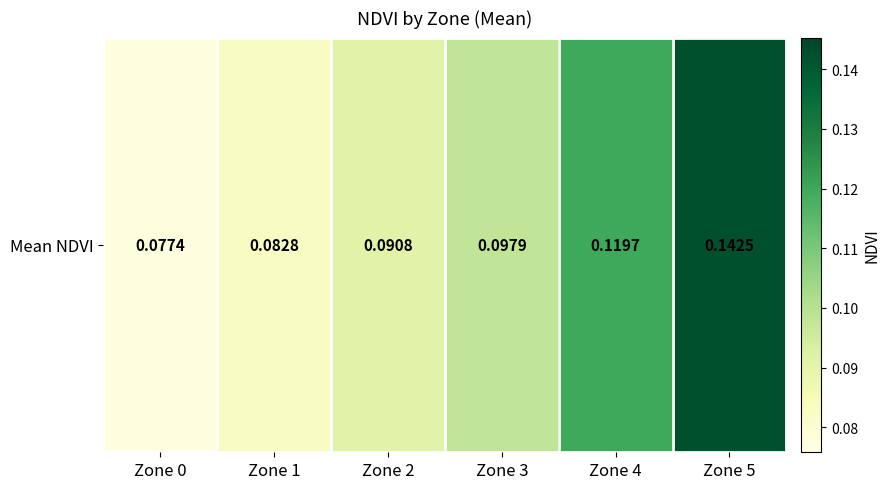

What is the sum of the values at Zone 1 and Zone 5?

0.2